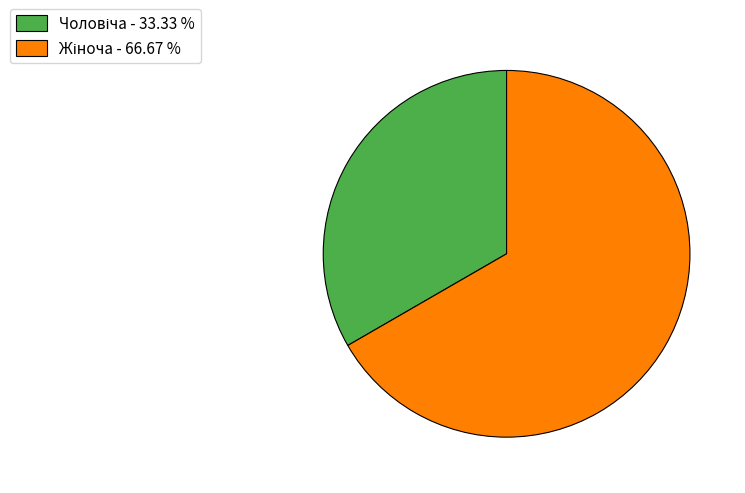

Count the number of slices in the pie.

2